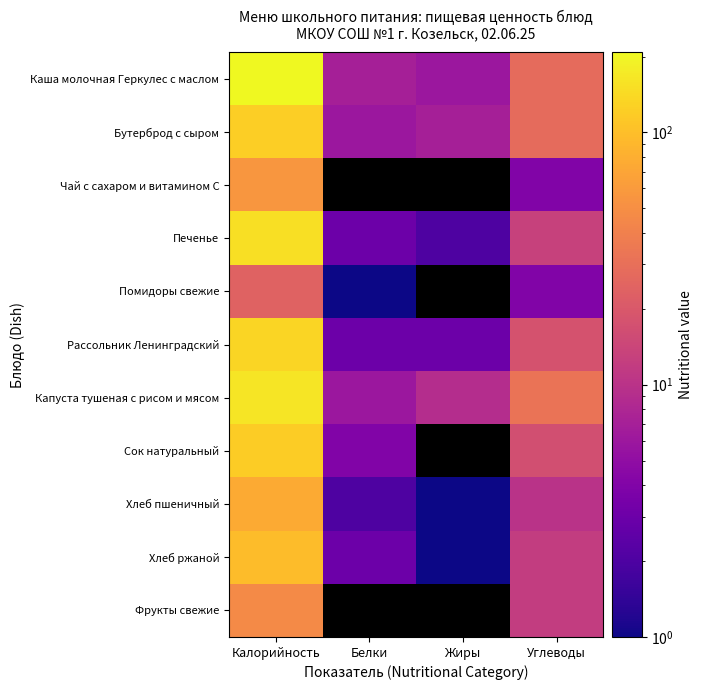

What is the maximum value shown in the chart?

208.0